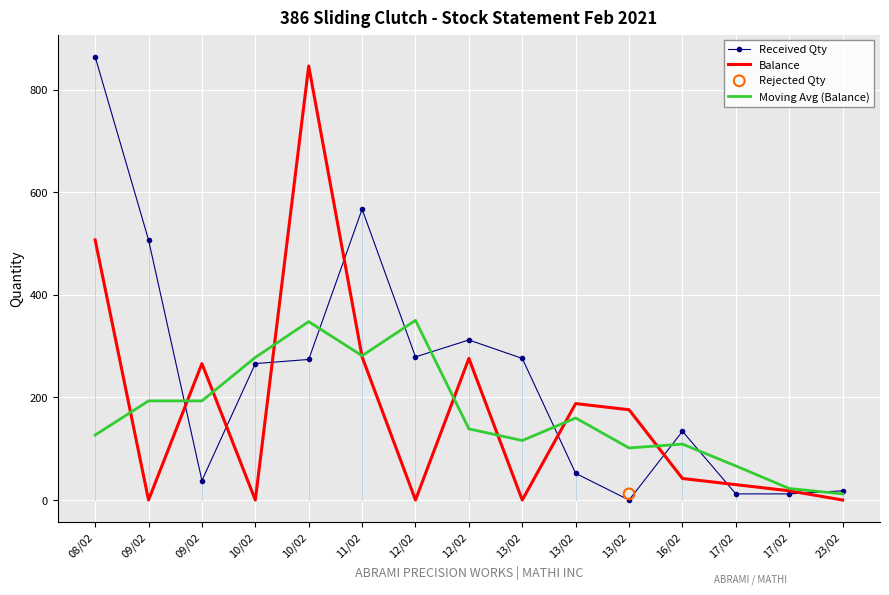

Which series has the widest spread of Y values?

Received Qty